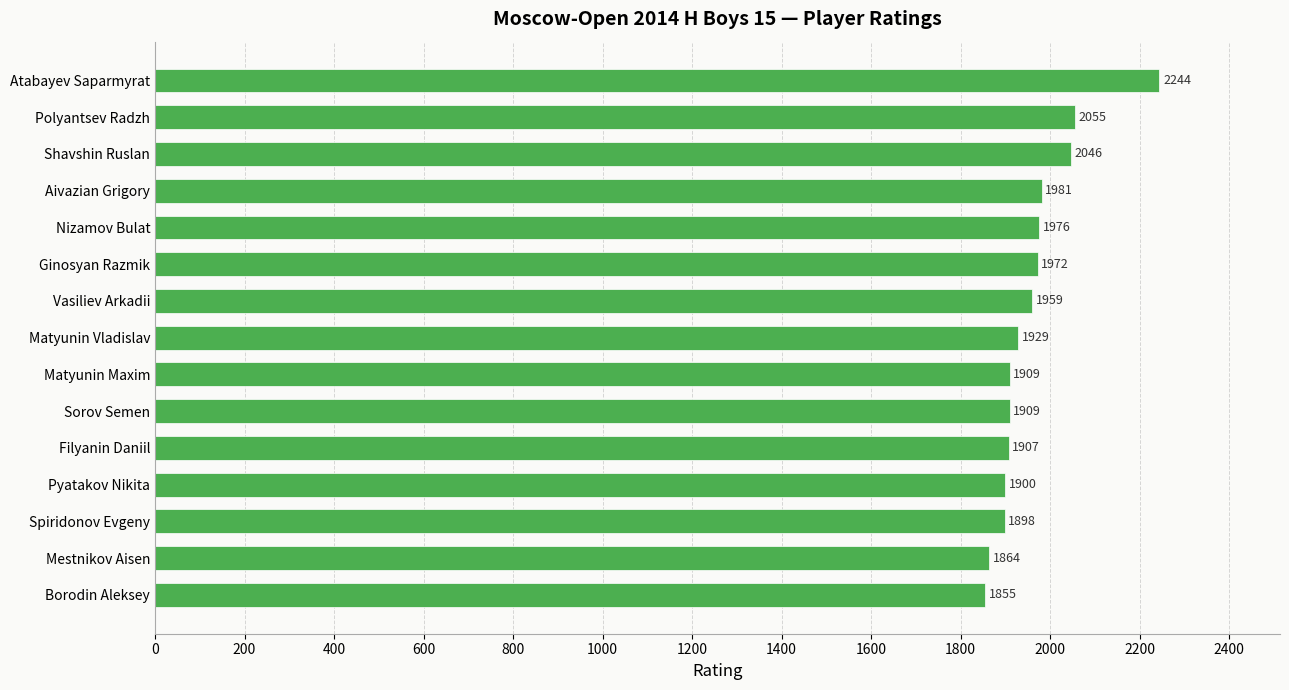

Where is the data nearest to the value 2049?

Shavshin Ruslan